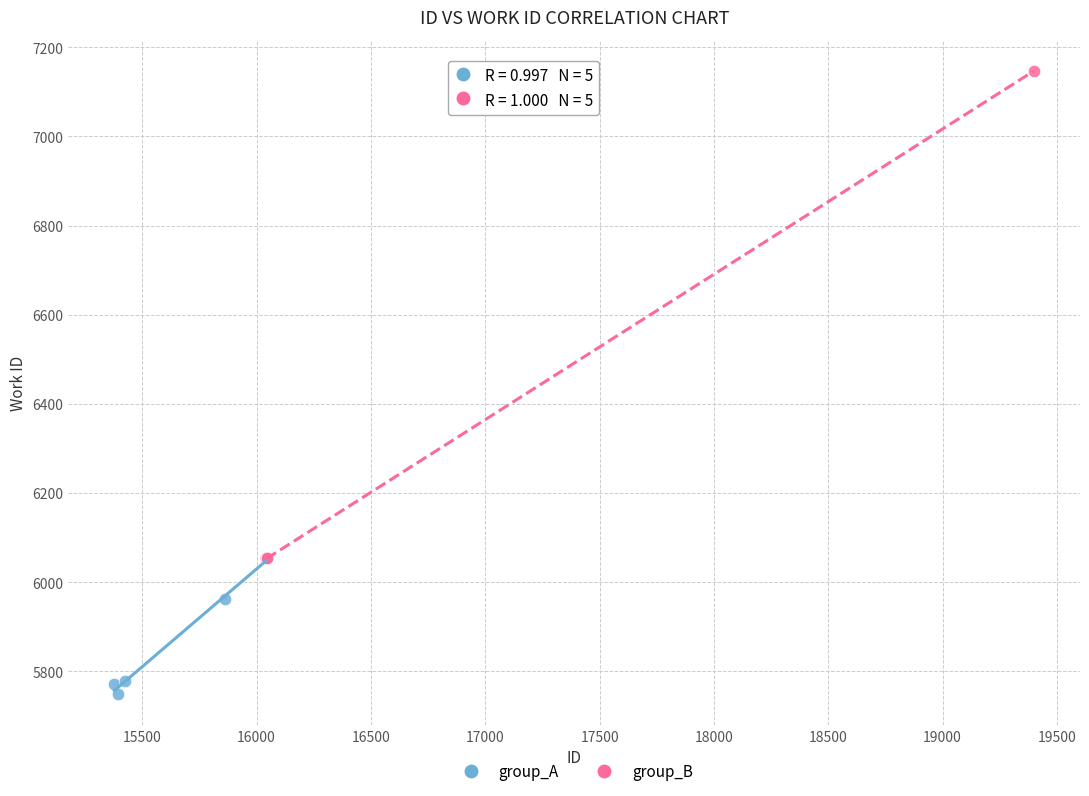

Which series reaches the minimum Y coordinate?

group_A